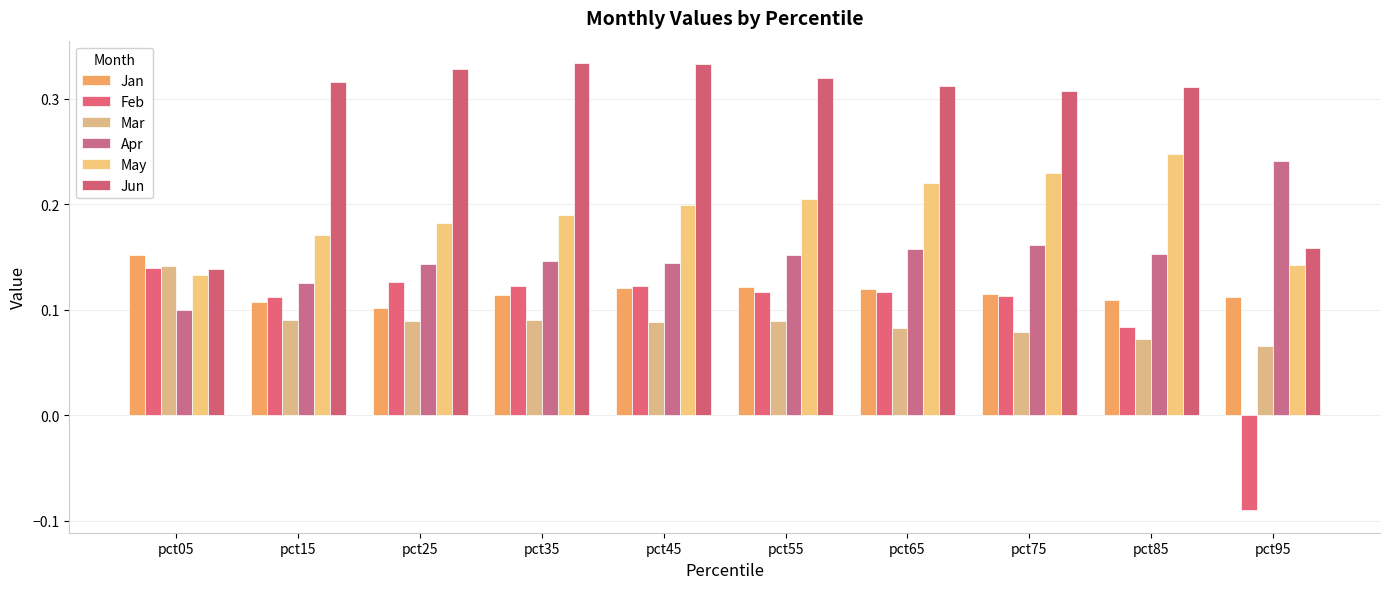

What is the total value across all series at pct35?

1.0